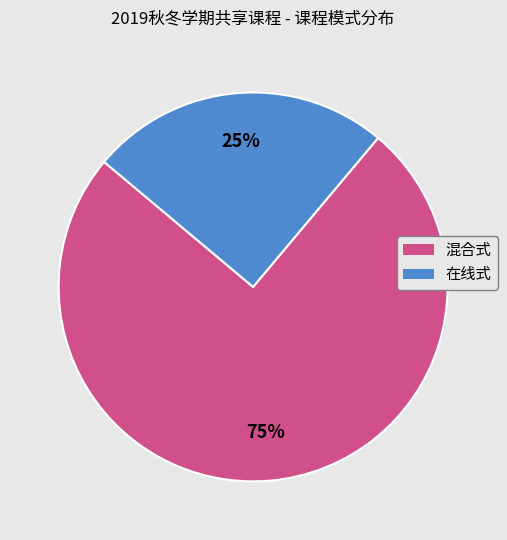

What is the largest slice in the pie chart?

混合式